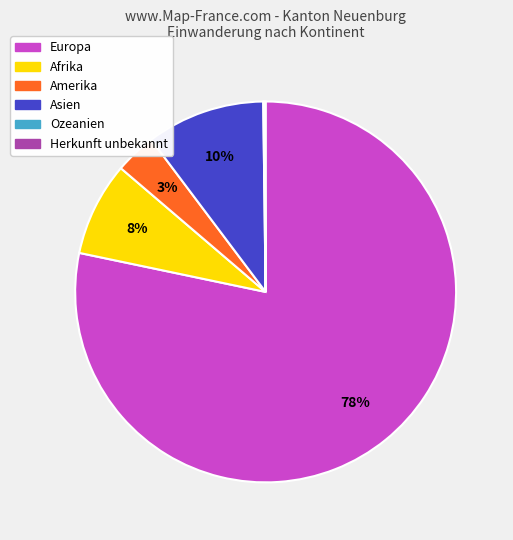

Between Afrika and Europa, which is larger?

Europa